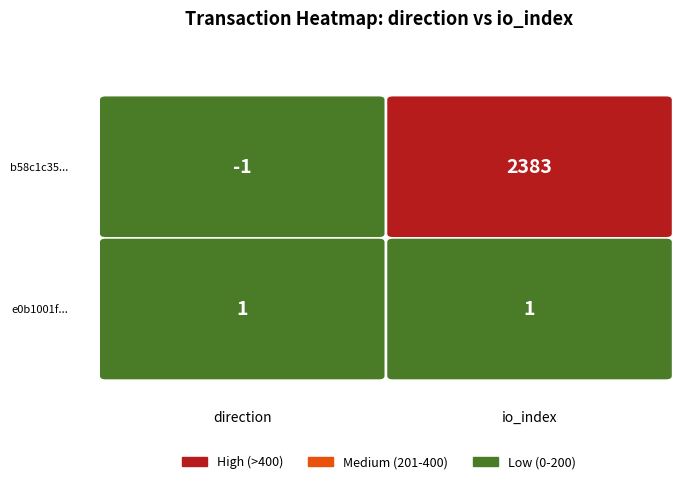

Rank the series by their average value, from highest to lowest.

b58c1c3582ed78f3435f79e39ec02f0102ad5ef, e0b1001f73c8e27063c3badf5db0b00330bc346